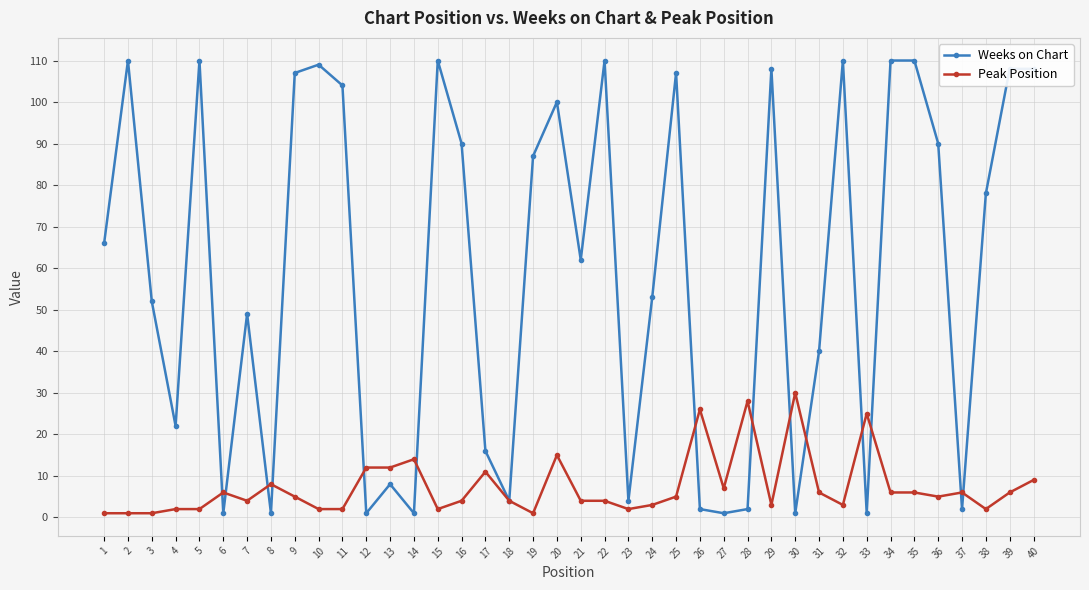

Where is the first local minimum for Weeks on Chart?

4